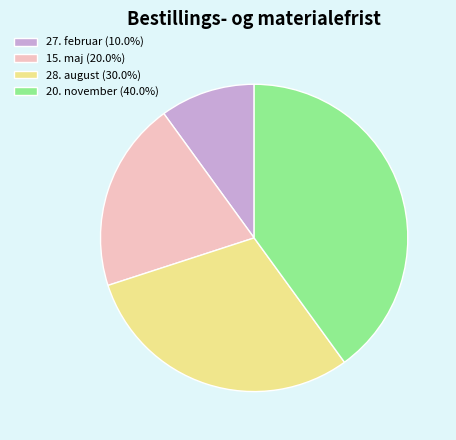

Does any single category account for the majority?

No